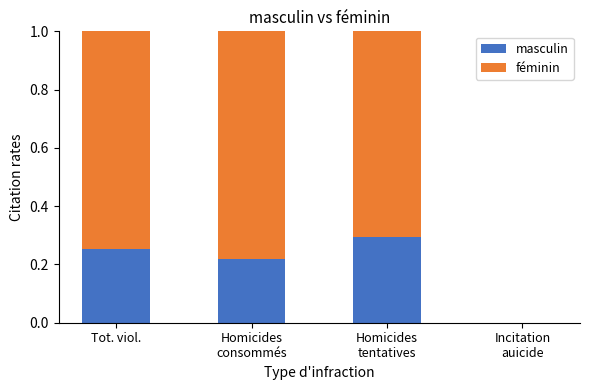

Between Homicides
tentatives and Incitation
auicide, which is larger?

Homicides
tentatives